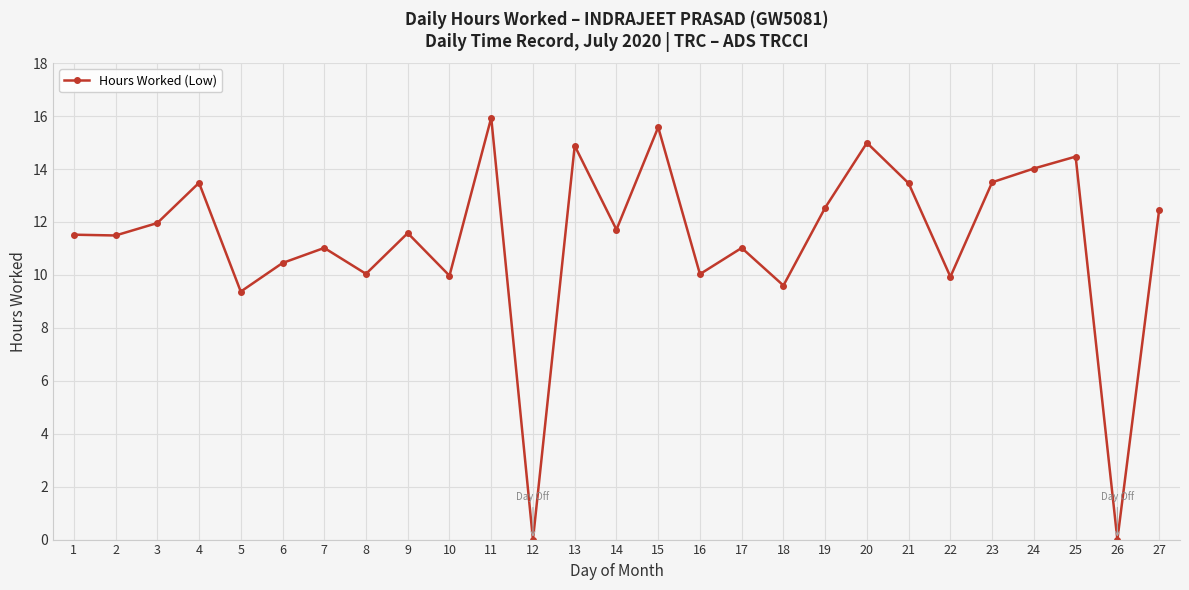

Which label corresponds to the largest value in the chart?

11